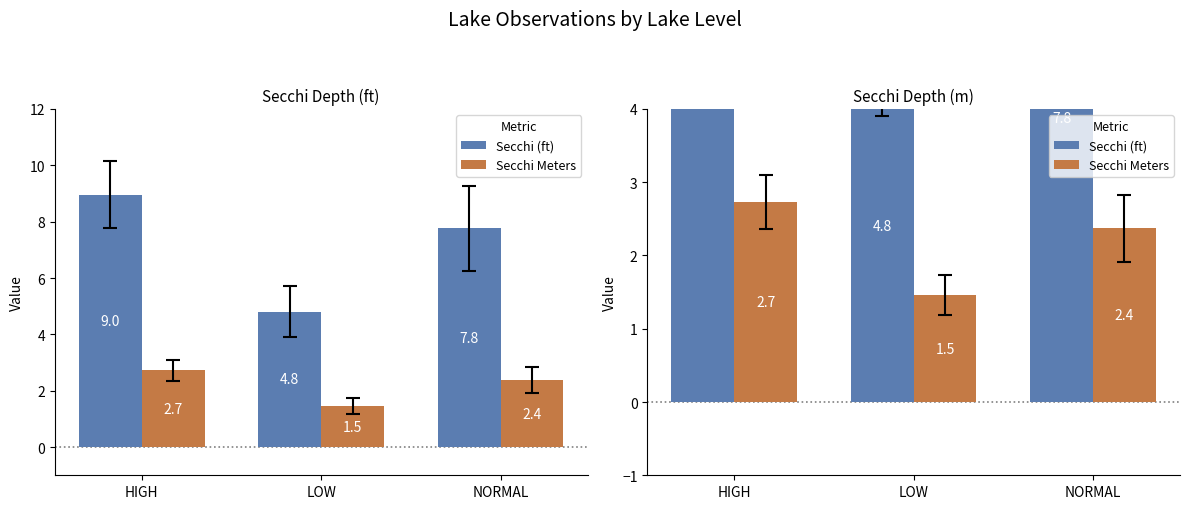

What is the sum of all Secchi (ft) values?

21.5